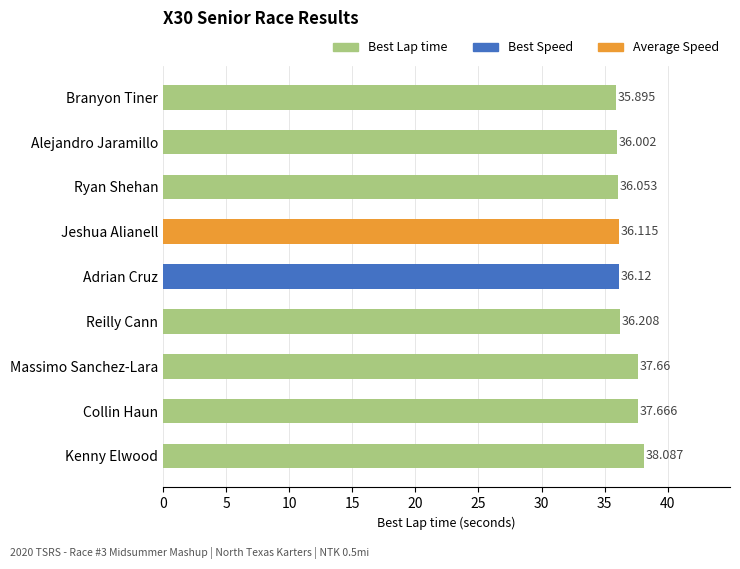

Which label corresponds to the largest value in the chart?

Kenny Elwood